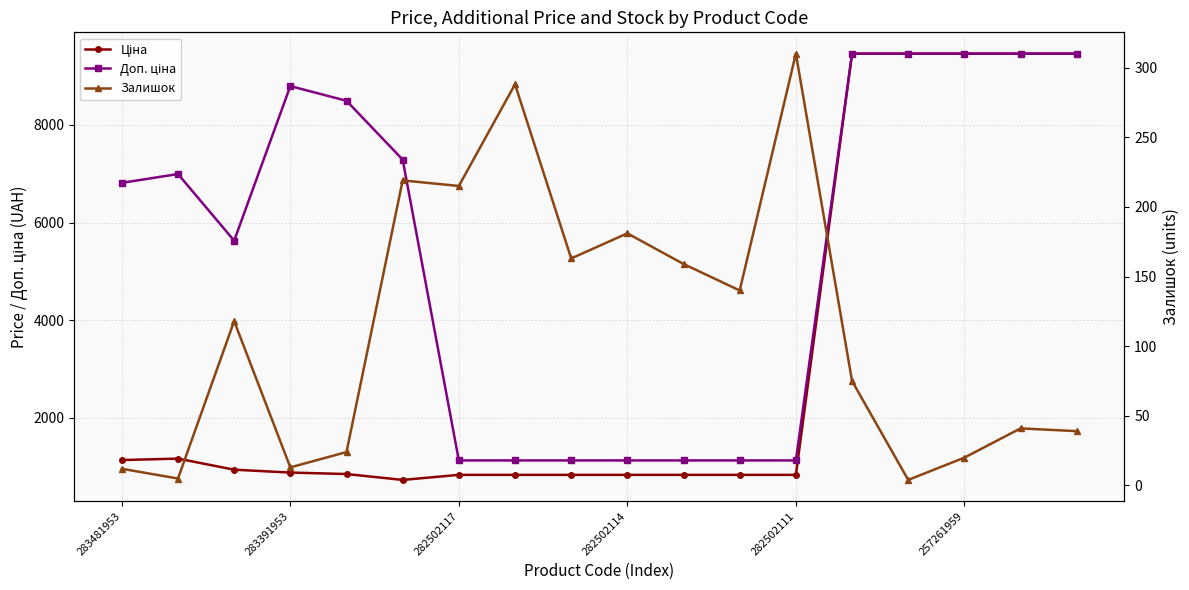

Between 9 and 11, which is larger?

9